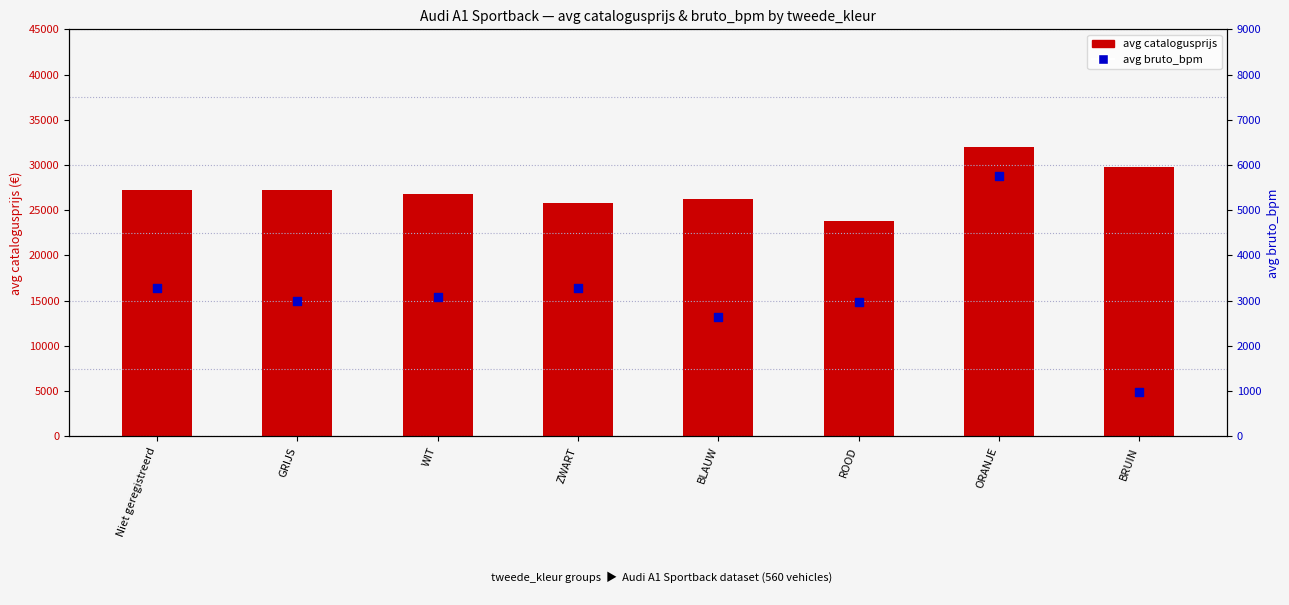

Is the value of avg catalogusprijs at ORANJE greater than the value of avg bruto_bpm at ORANJE?

Yes